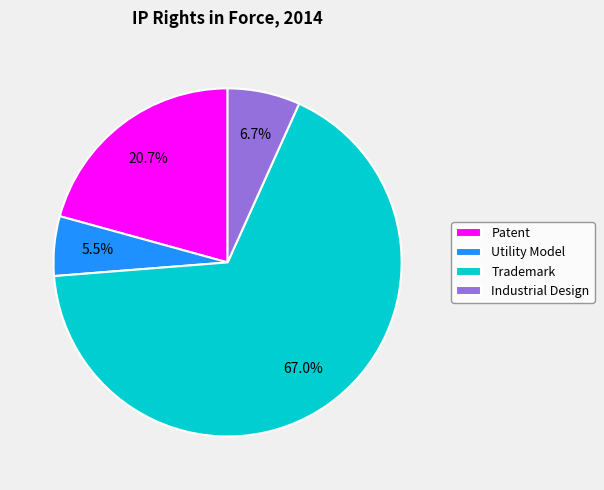

Does any single category account for the majority?

Yes